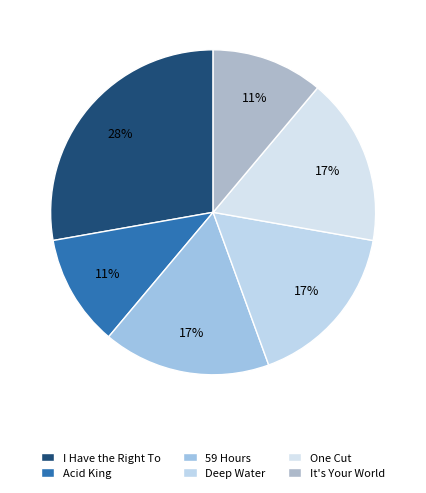

How many segments does this pie chart have?

6